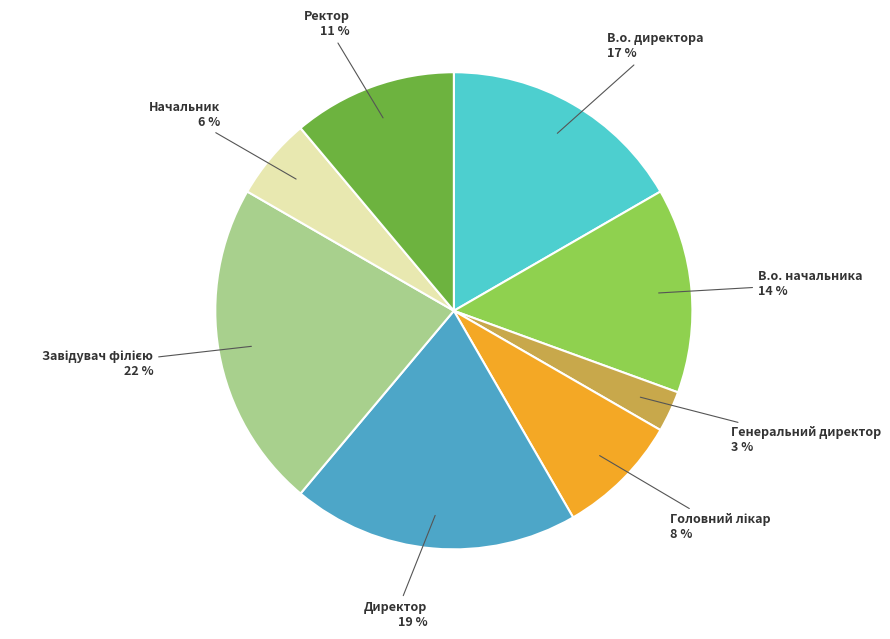

Does Ректор represent more than half of the total?

No